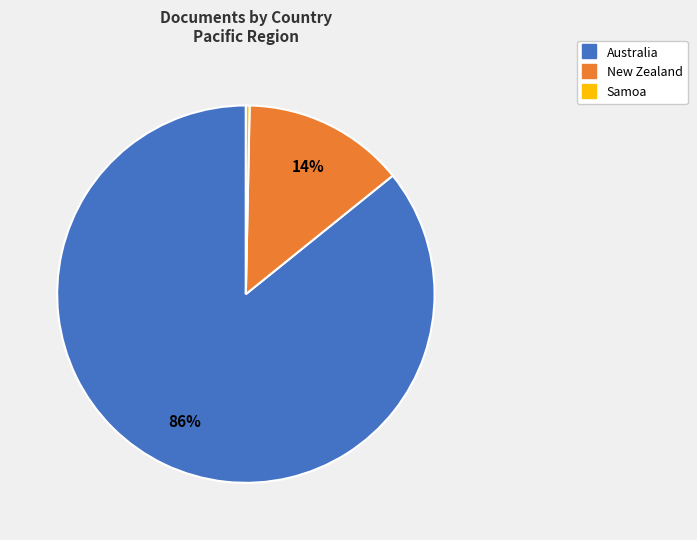

Rank the categories by value from lowest to highest.

Samoa, New Zealand, Australia